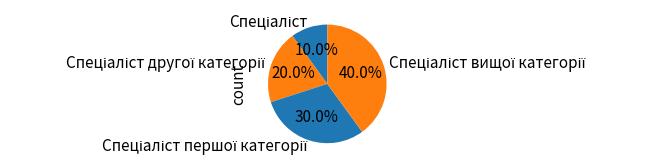

Does any single category account for the majority?

No